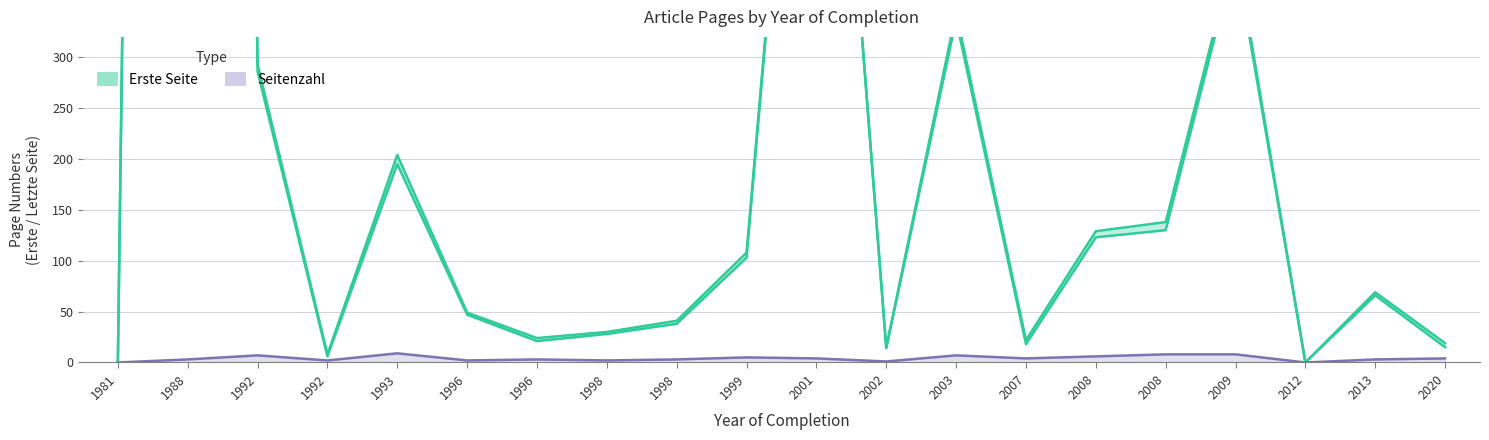

What is the total value across all series at 2008?

258